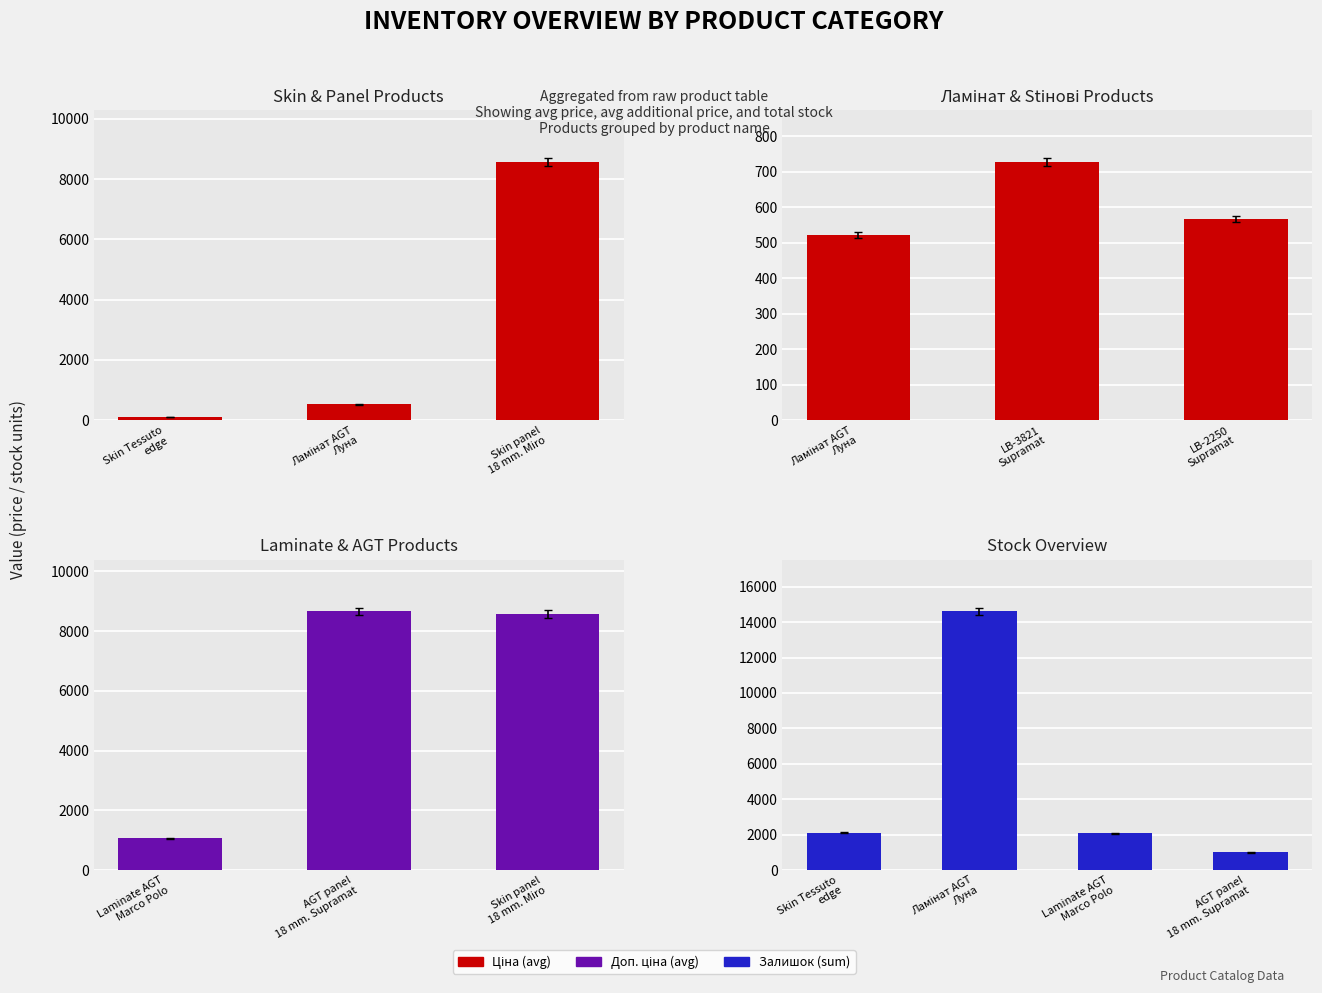

What is the maximum value for Залишок (sum)?

14599.0